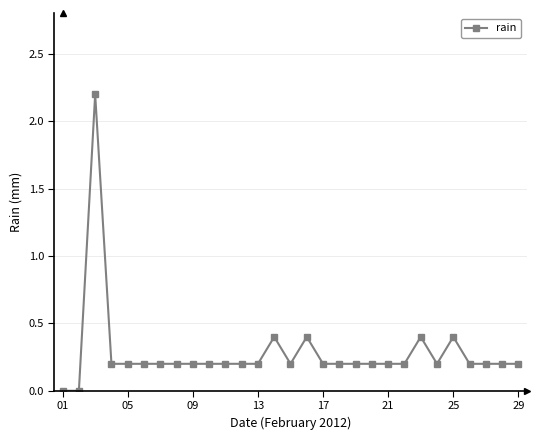

What is the value of the 4th point from the left?

0.2